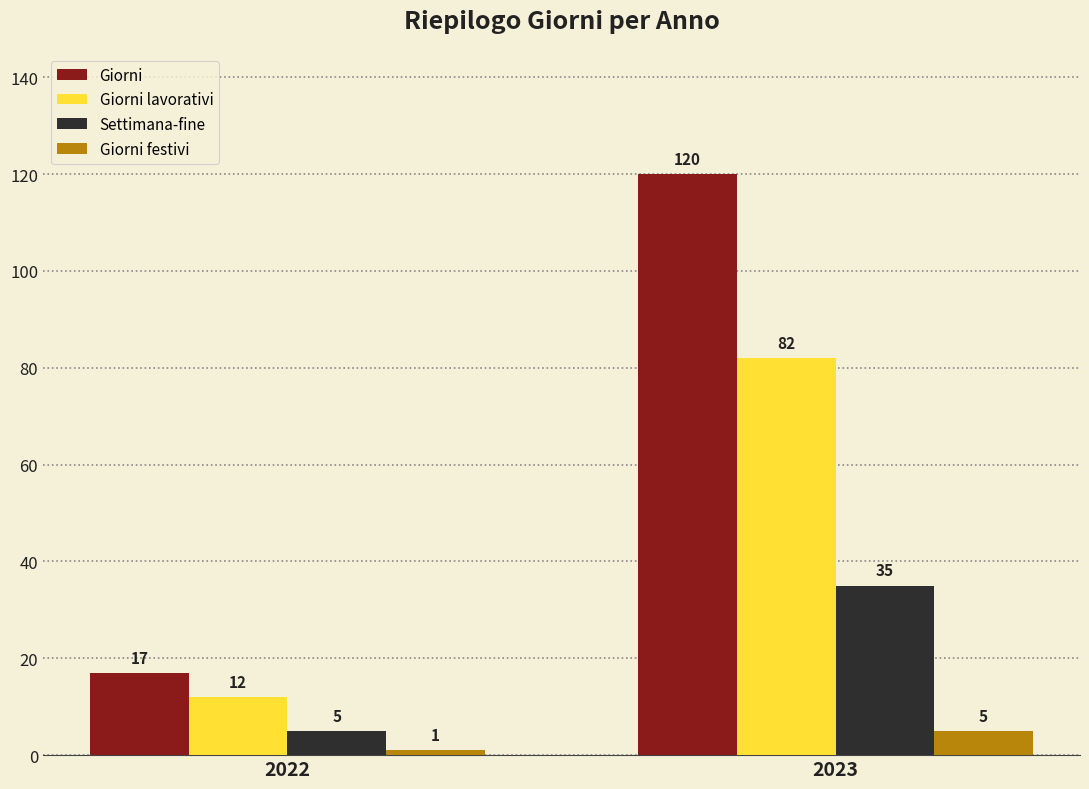

Which category has the lowest value in the Giorni festivi series?

2022